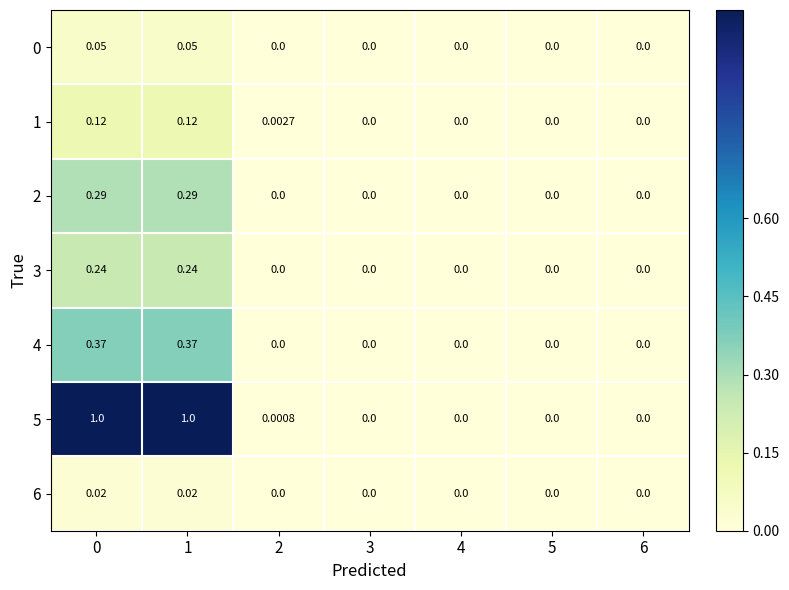

Is the value of 4 at 1 greater than the value of 5 at 0?

No